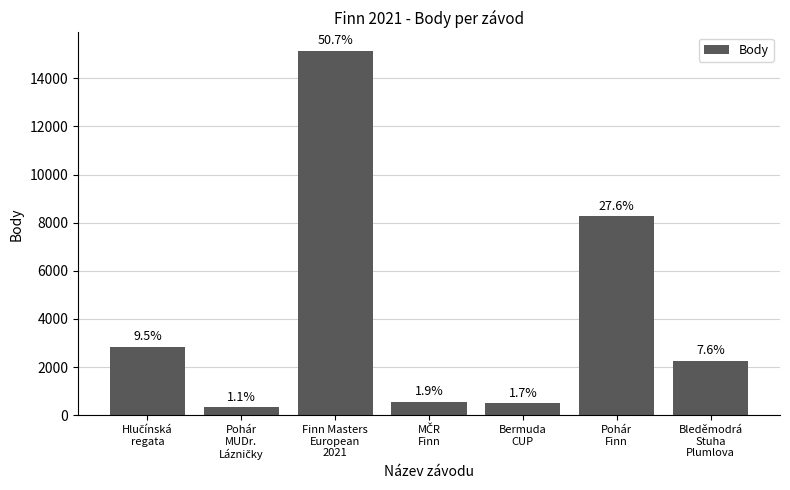

What is the sum of all values?

29900